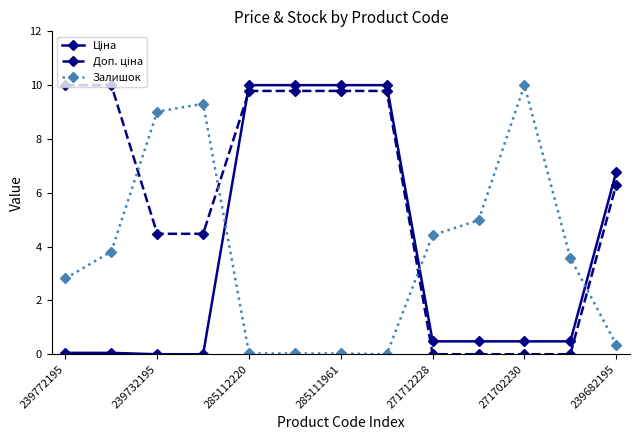

What is the average value of the Залишок series?

3.7